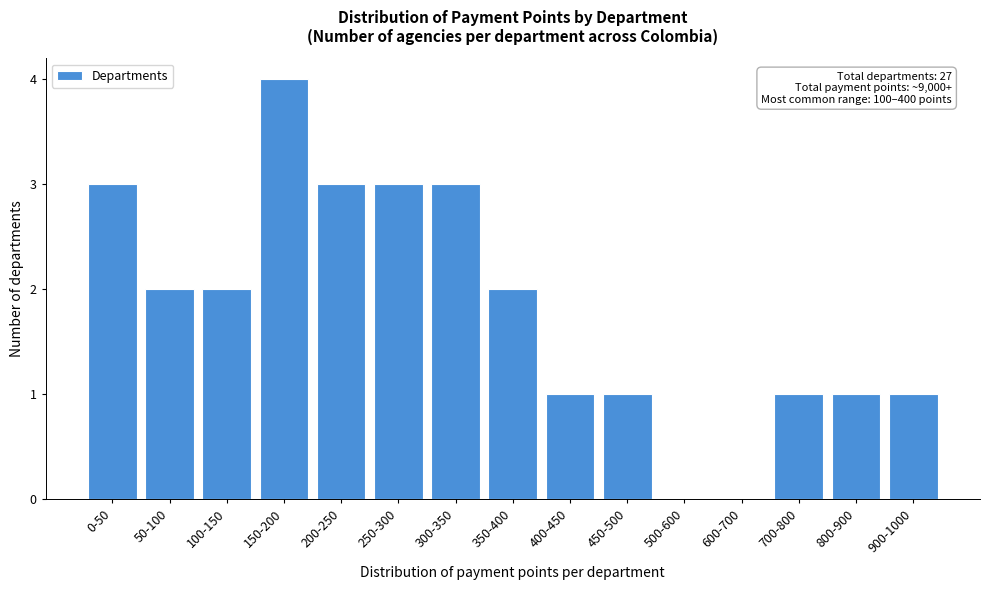

Reading right to left, what are all the values shown in this chart?

900-1000=1	800-900=1	700-800=1	600-700=0	500-600=0	450-500=1	400-450=1	350-400=2	300-350=3	250-300=3	200-250=3	150-200=4	100-150=2	50-100=2	0-50=3